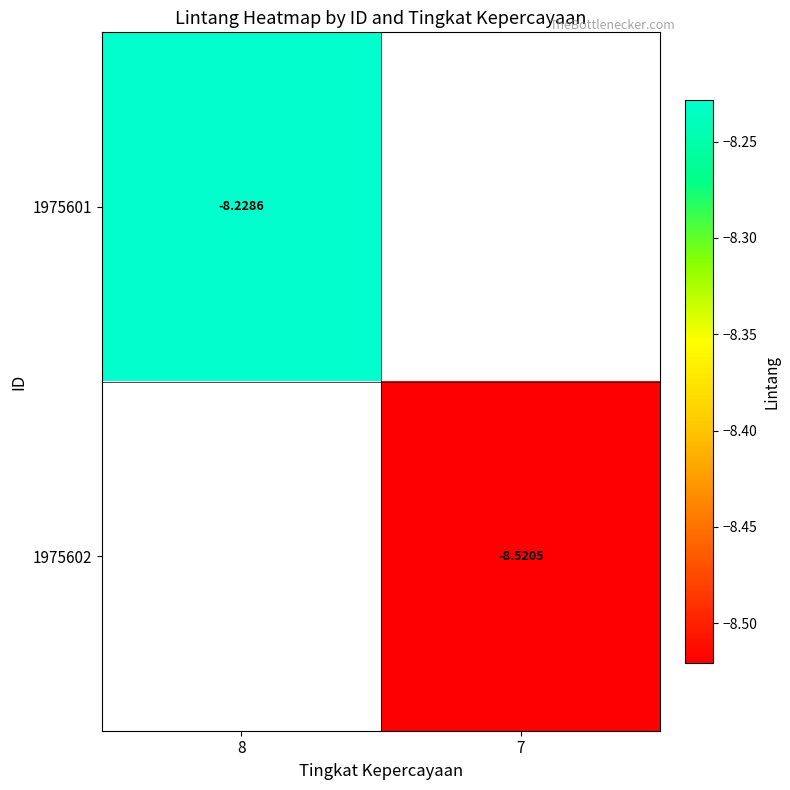

Is the value of 1975602 at 7 greater than the value of 1975601 at 8?

No